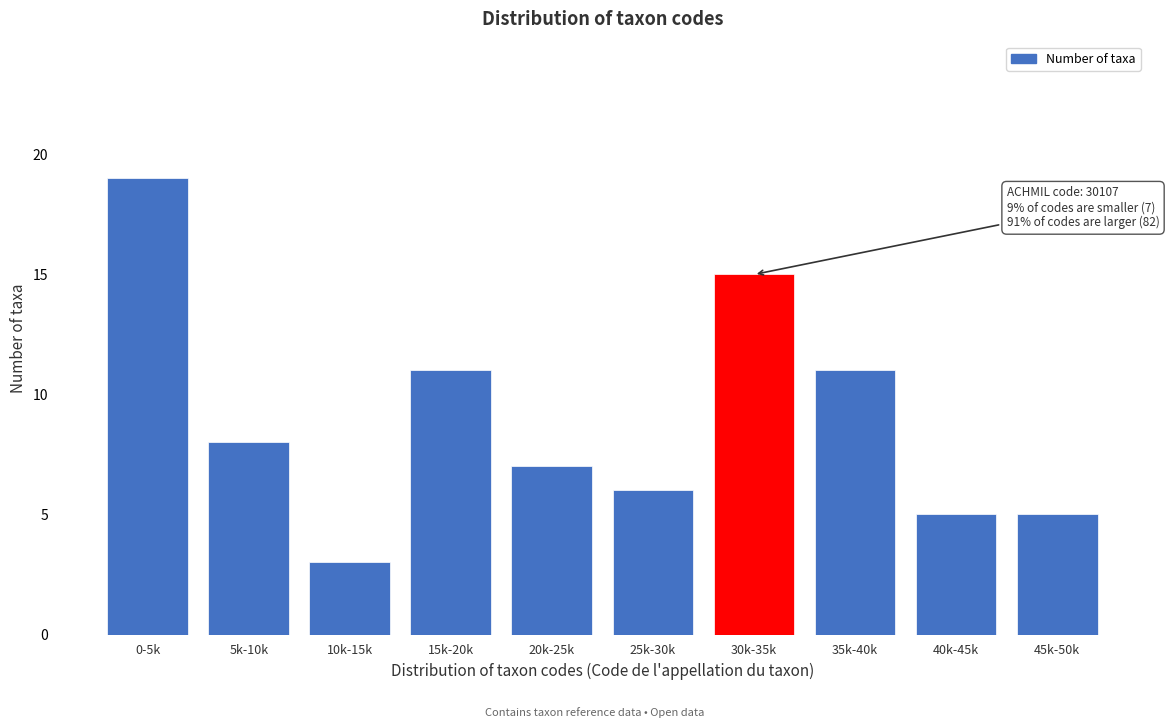

Reading left to right, extract all data points from this chart.

19	8	3	11	7	6	15	11	5	5